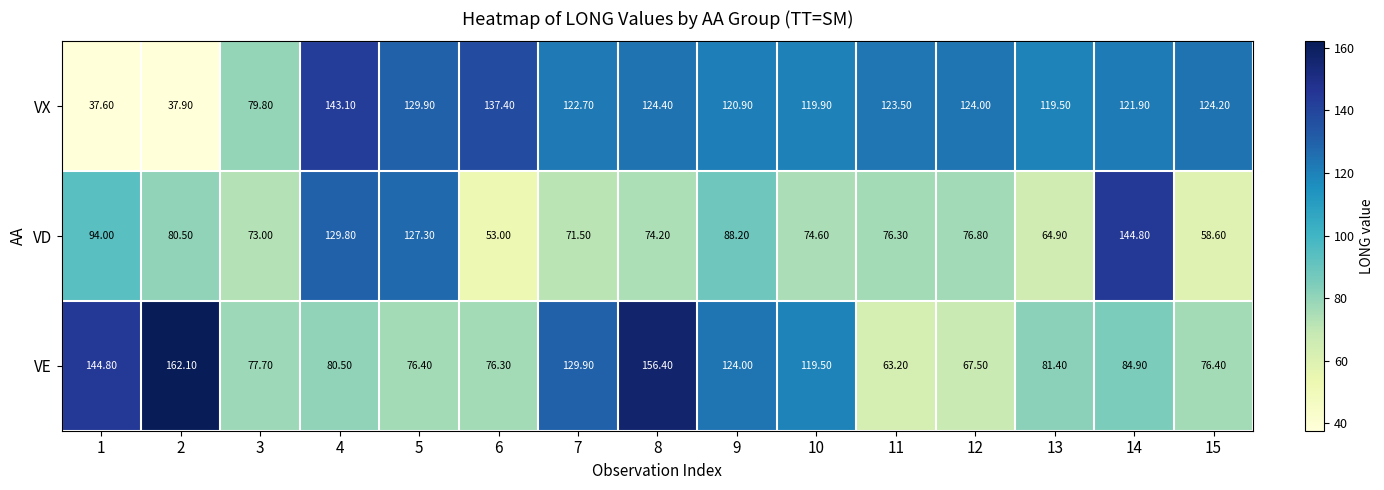

Which series has the widest spread of values?

VX